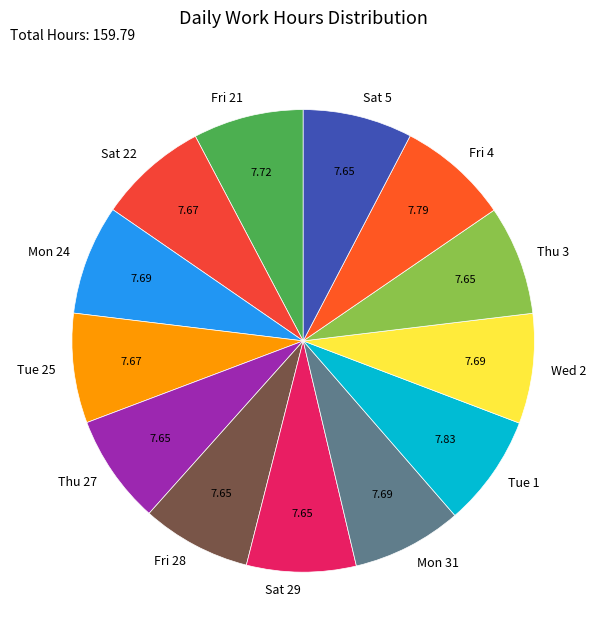

How many segments does this pie chart have?

13